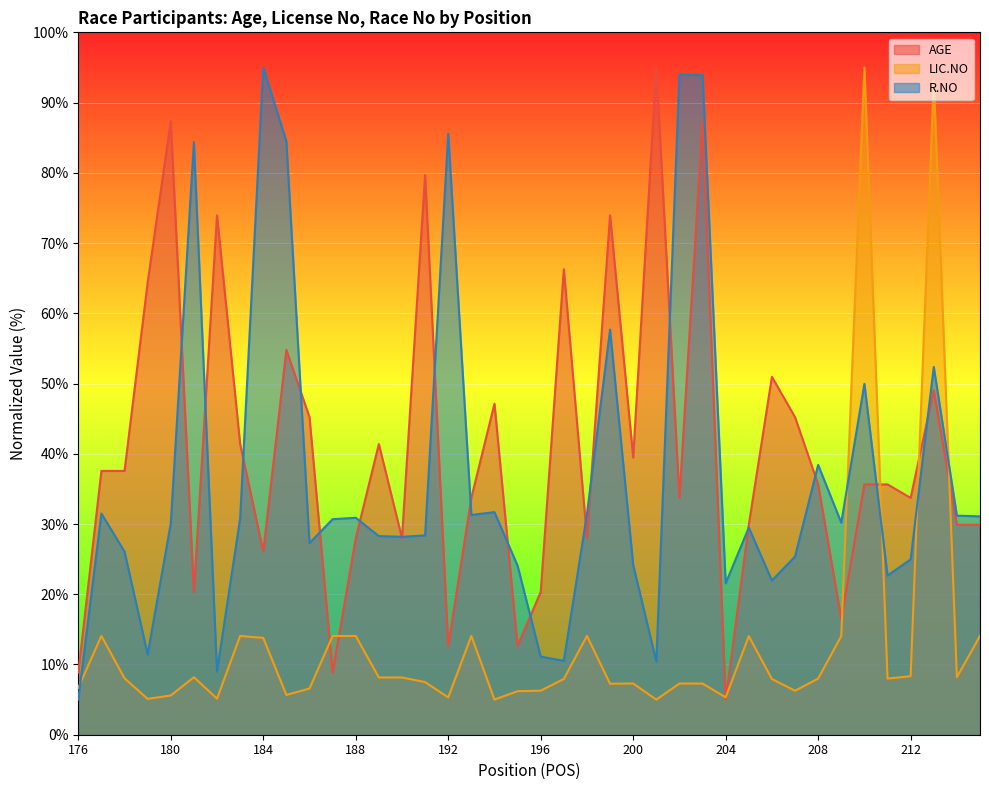

What is the average value of the R.NO series?

36.7